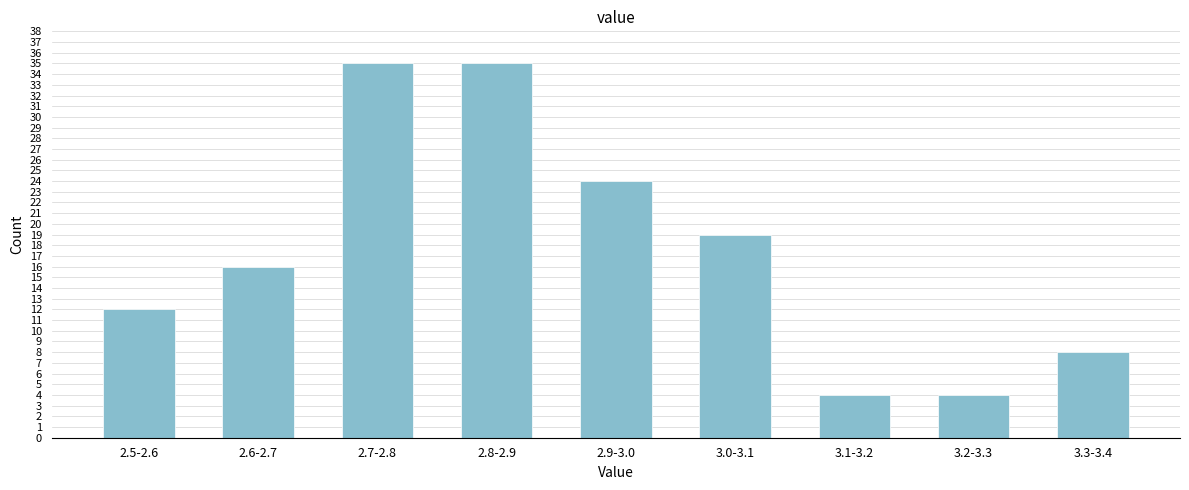

Reading left to right, what are all the values shown in this chart?

2.5-2.6=12	2.6-2.7=16	2.7-2.8=35	2.8-2.9=35	2.9-3.0=24	3.0-3.1=19	3.1-3.2=4	3.2-3.3=4	3.3-3.4=8